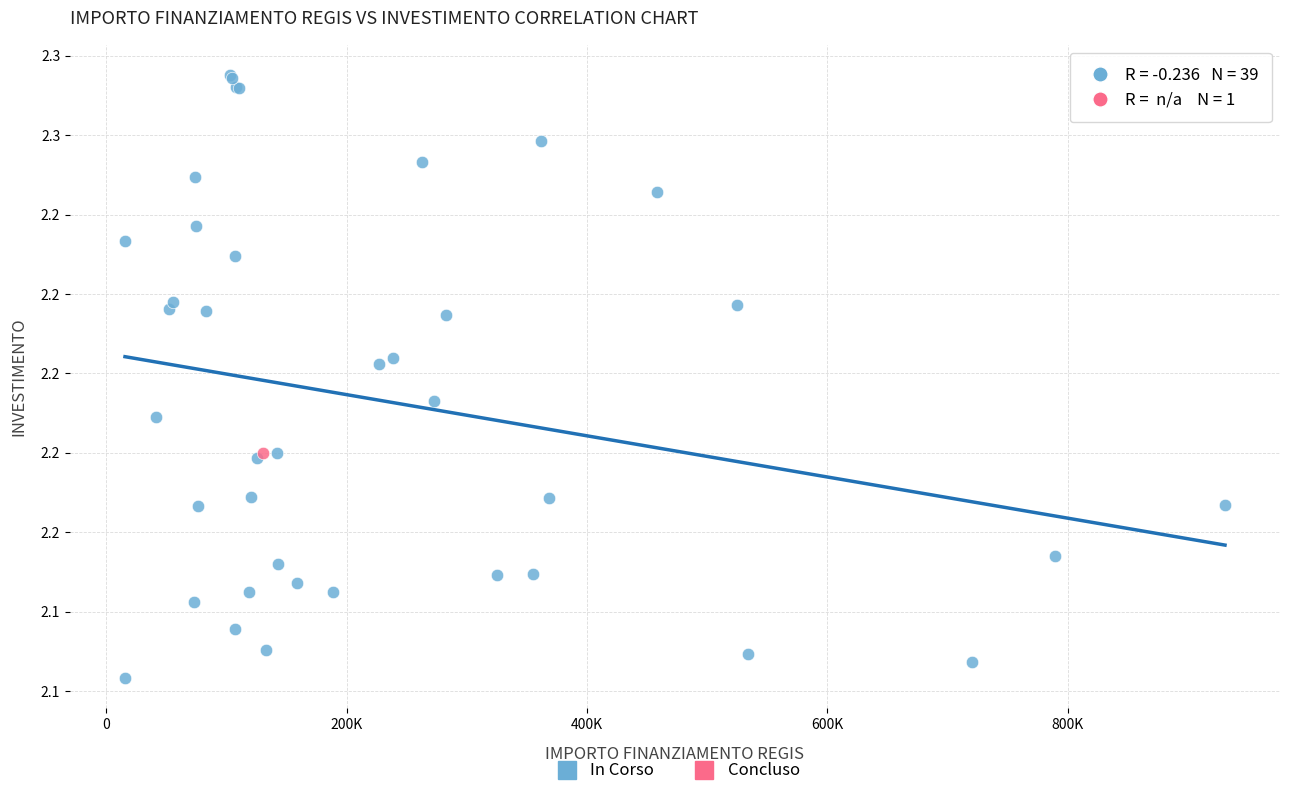

What are all the series names shown in the legend?

In Corso, Concluso